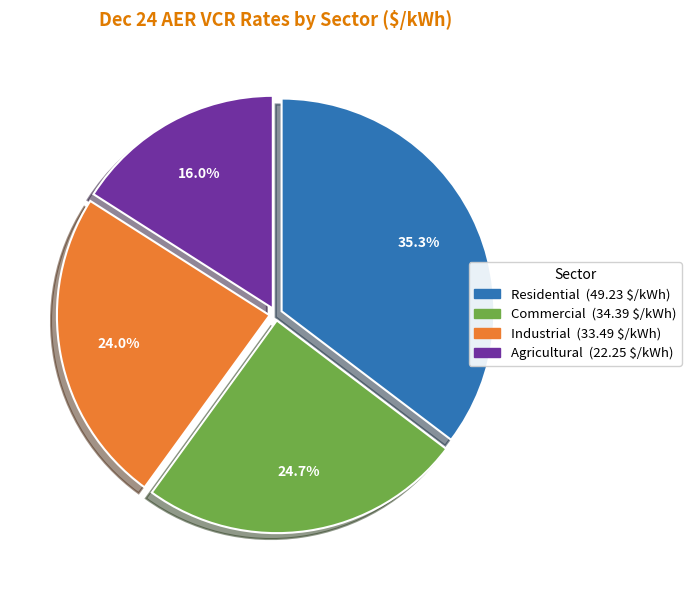

Is there any slice that represents more than half of the pie?

No